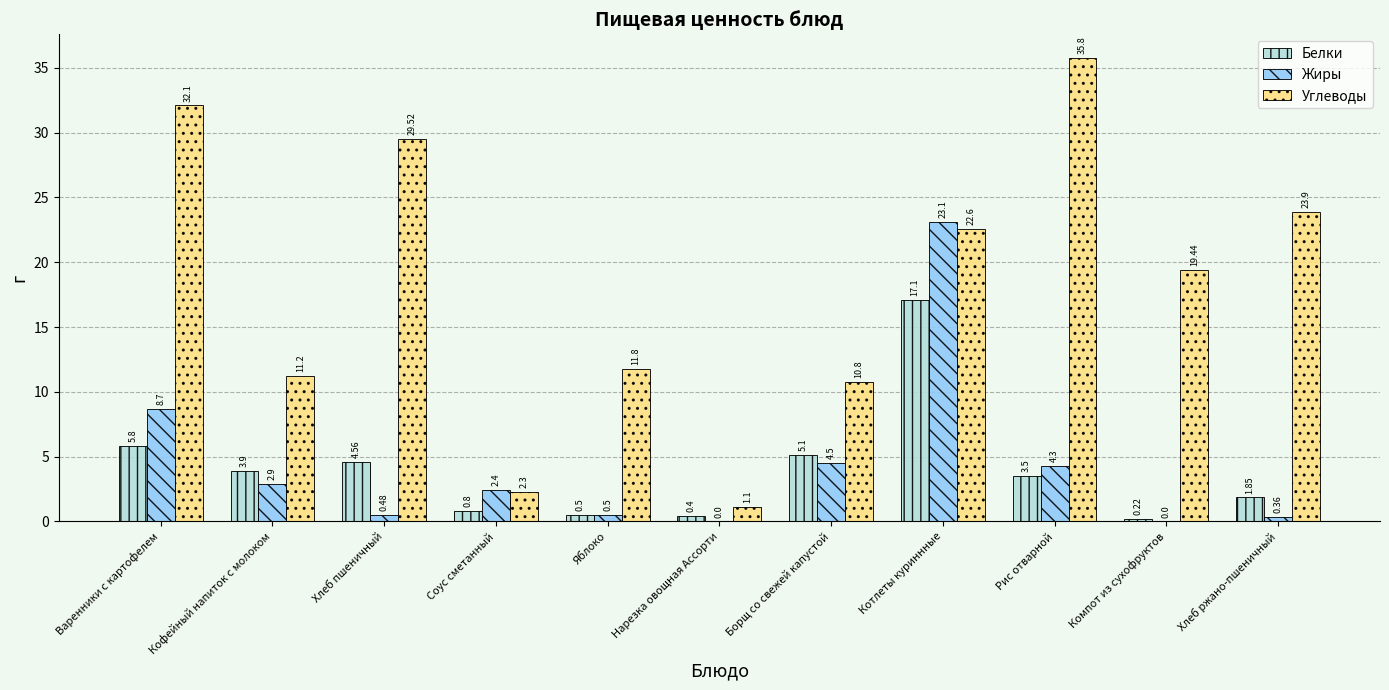

Is the value of Белки at Хлеб пшеничный greater than the value of Жиры at Соус сметанный?

Yes